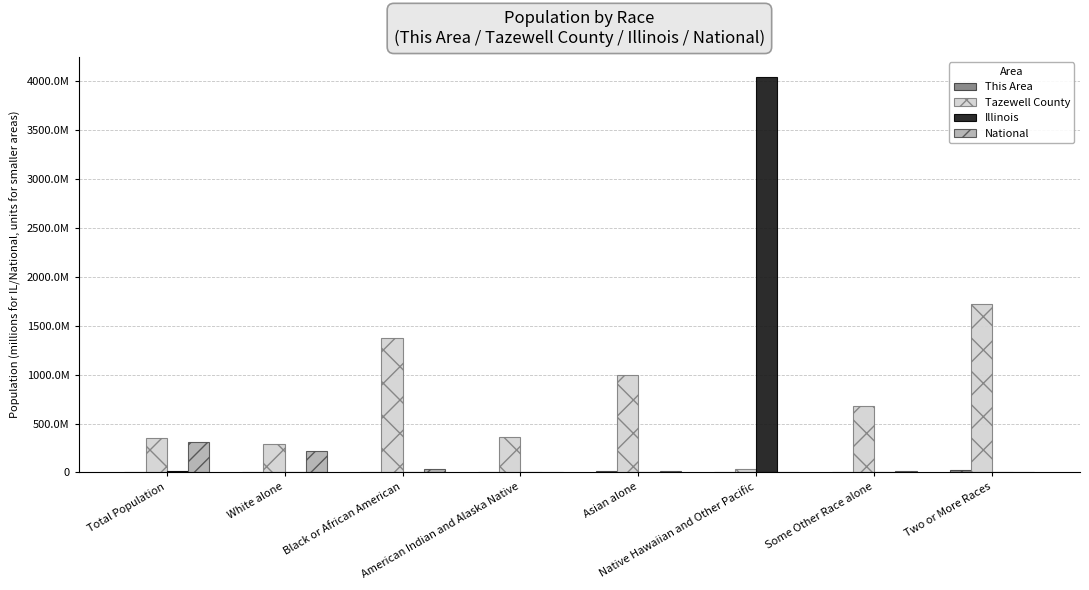

What is the value of the This Area bar at the 7th from the left?

5.0